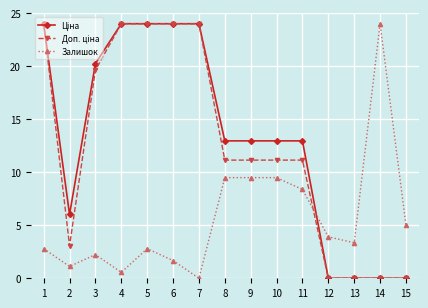

What is the total value across all series at 1?

50.8